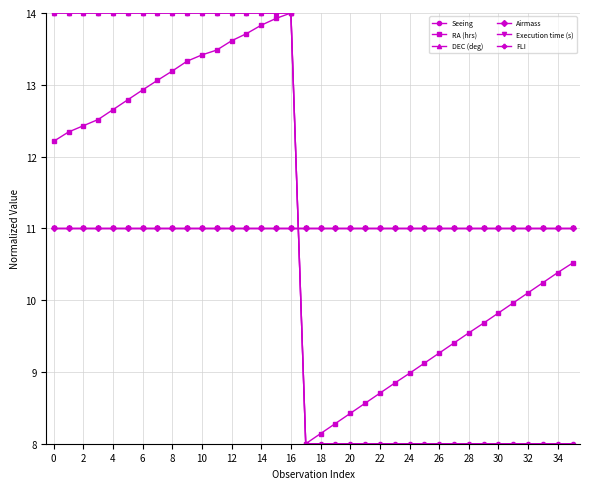

Which series has the largest total across all categories?

RA (hrs)